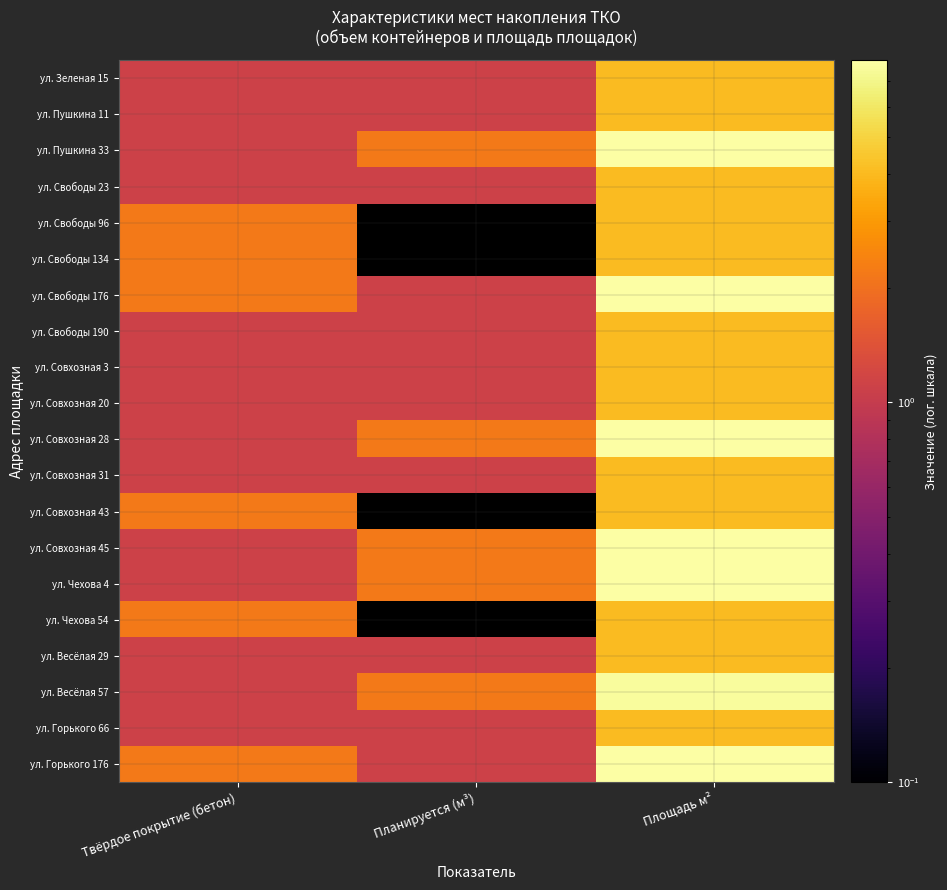

Is it true that ул. Совхозная 20 equals 1.1 at Планируется (м³)?

True